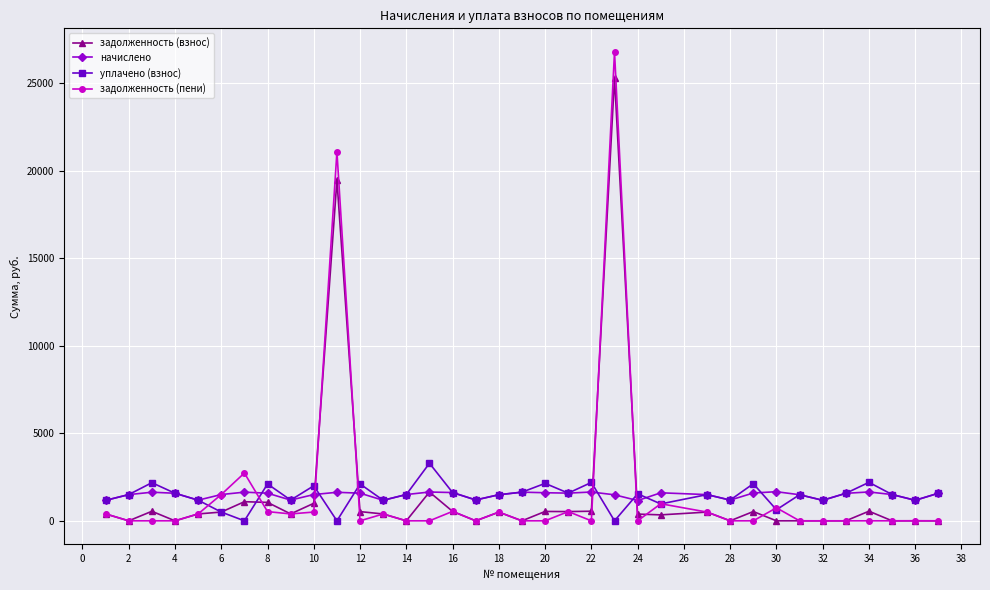

True or false: задолженность (пени) has more than 0 points higher than both neighbors.

True